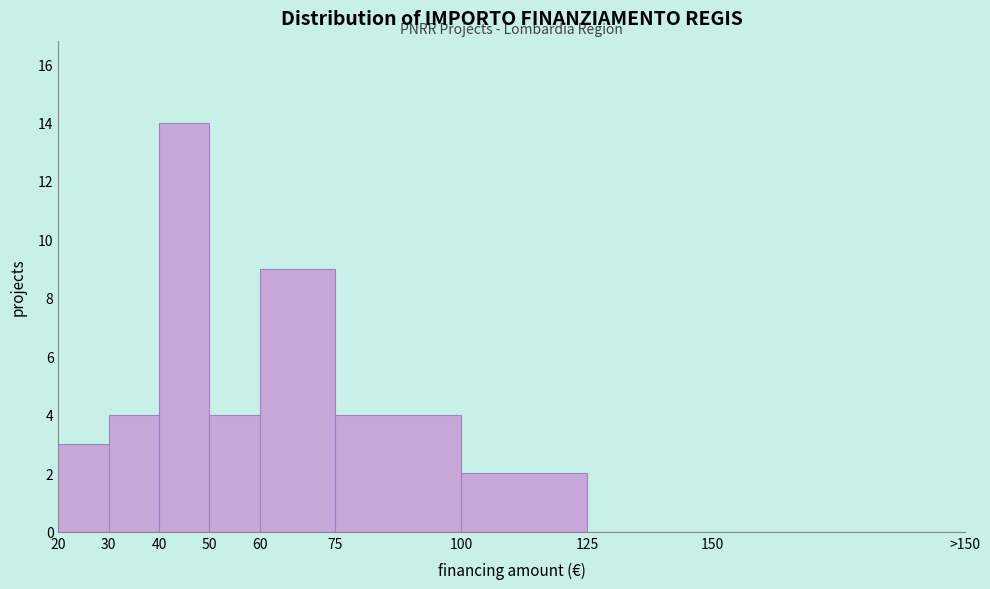

What value does the data have at 40?

14